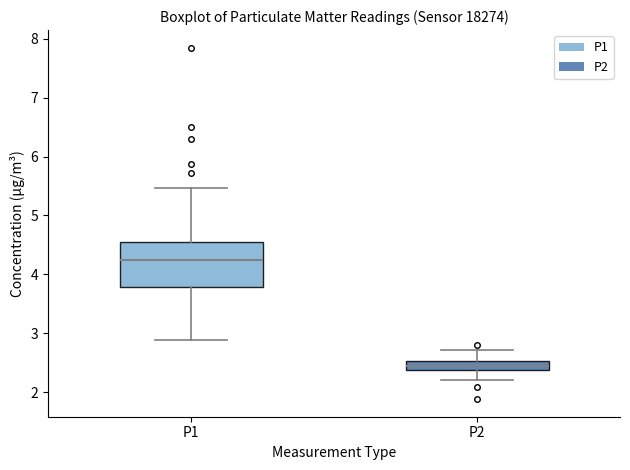

Which box has the lowest median line?

P2